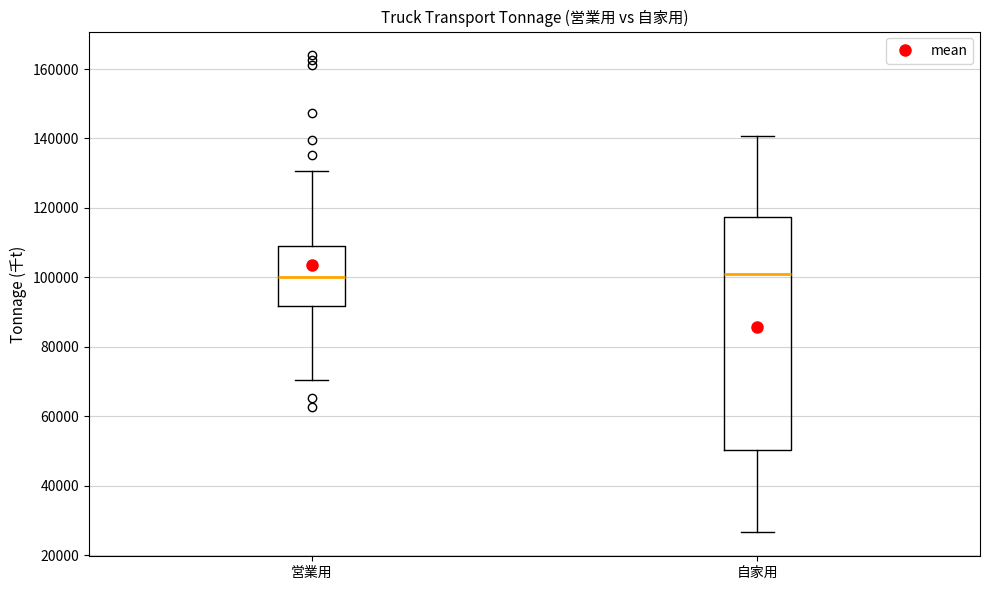

Where does the upper whisker of the box for 自家用 end on the y-axis? The values are not printed on the chart, so give them approximately, as read against the axis.

140000